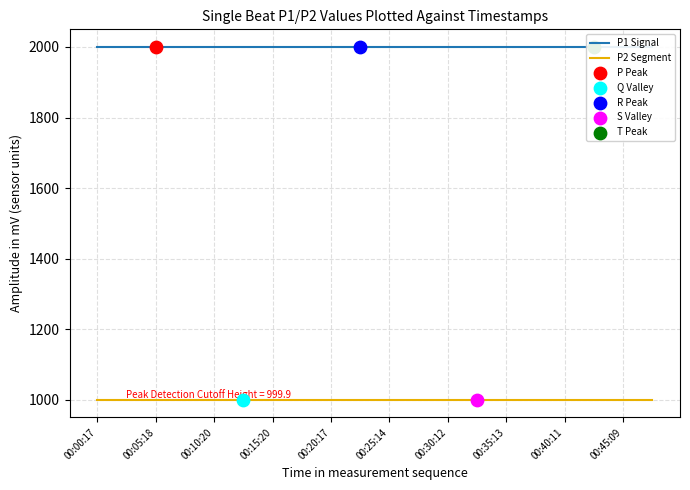

What is the total value across all series at 17?

2999.8